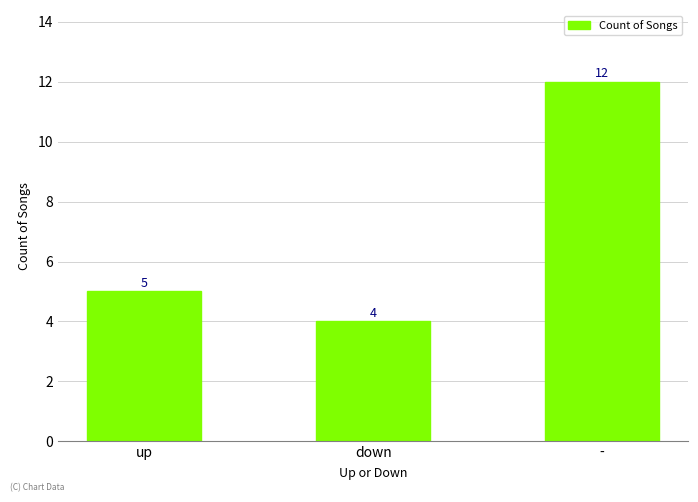

Reading left to right, transcribe all the data shown in this chart.

5	4	12